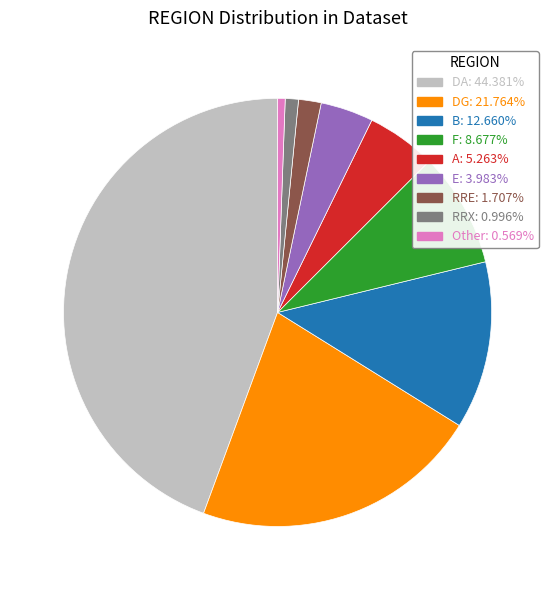

Is there a majority slice in this chart?

No